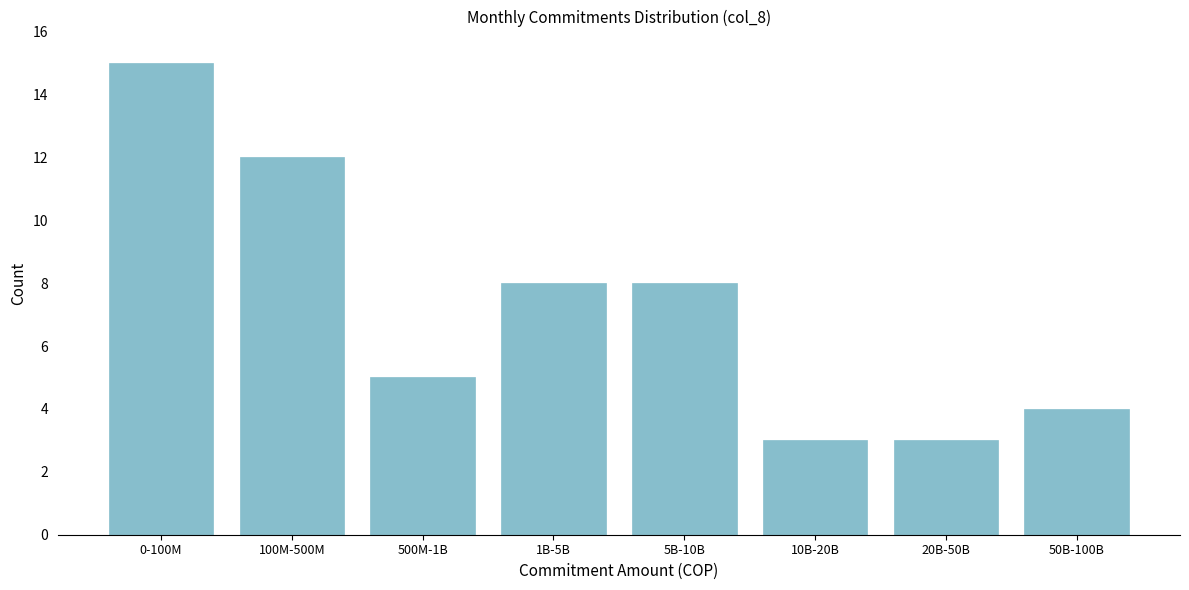

Reading left to right, extract all data points from this chart.

0-100M=15	100M-500M=12	500M-1B=5	1B-5B=8	5B-10B=8	10B-20B=3	20B-50B=3	50B-100B=4